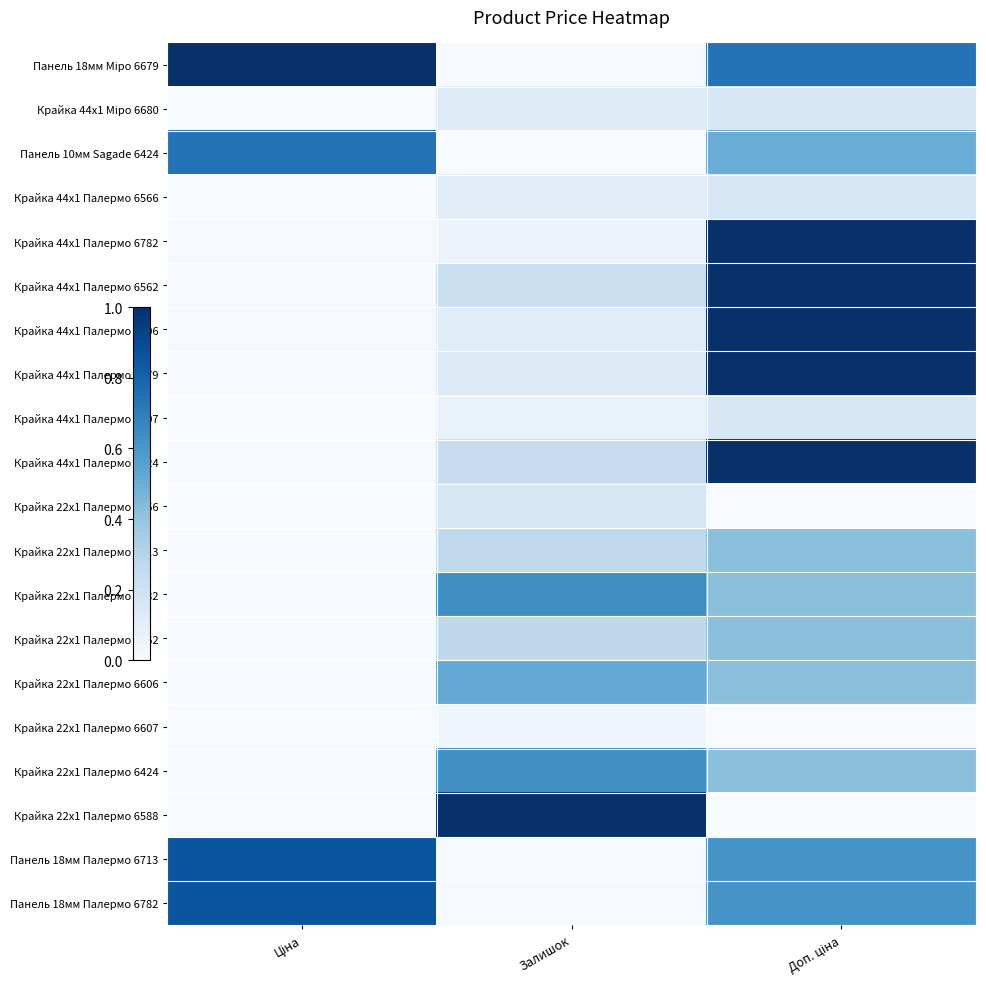

At how many categories does at least one series exceed 0?

3